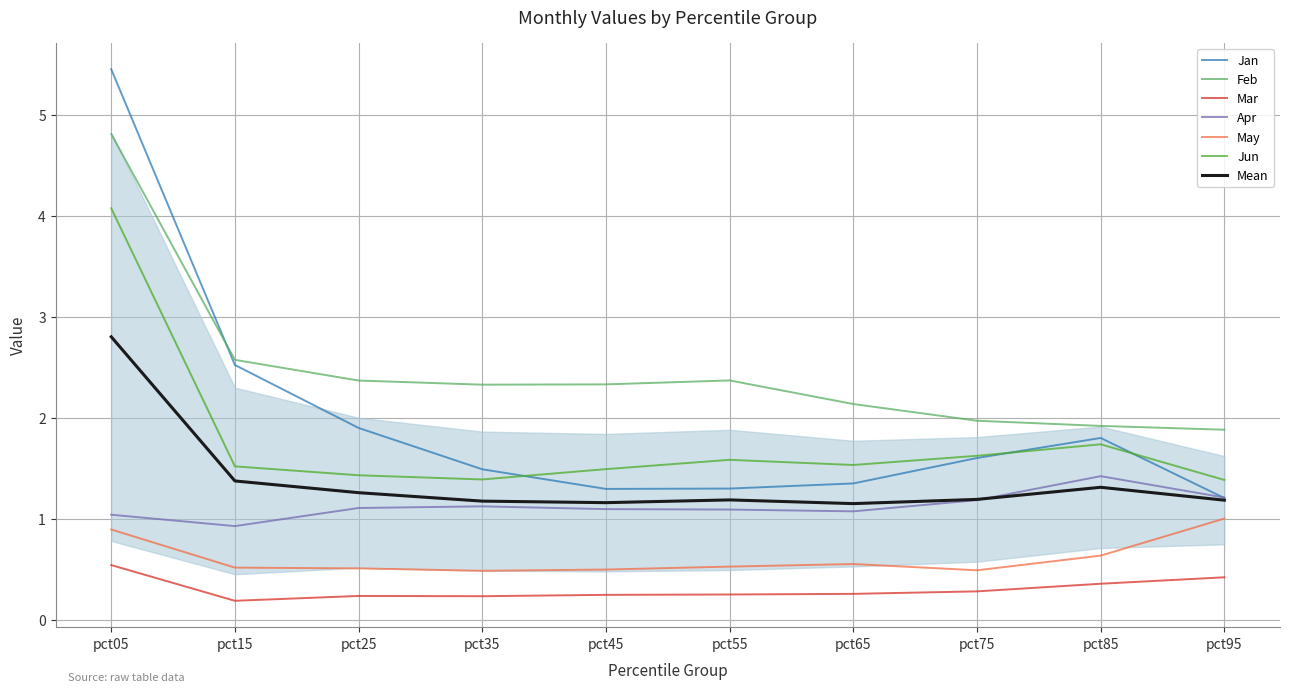

Which series has the largest total across all categories?

Feb